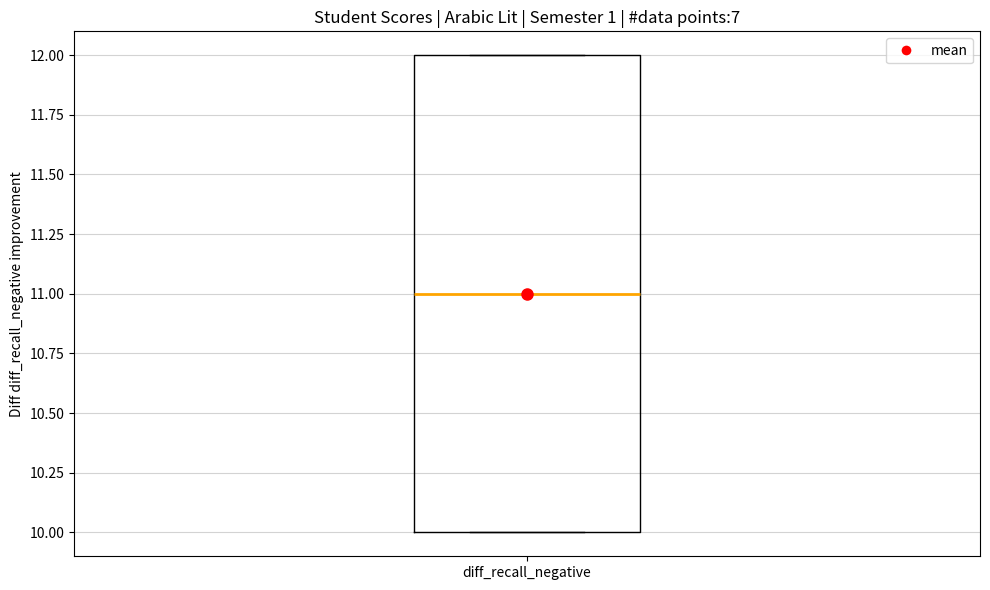

Where does the median line of the box for diff_recall_negative sit on the y-axis? The values are not printed on the chart, so give them approximately, as read against the axis.

11